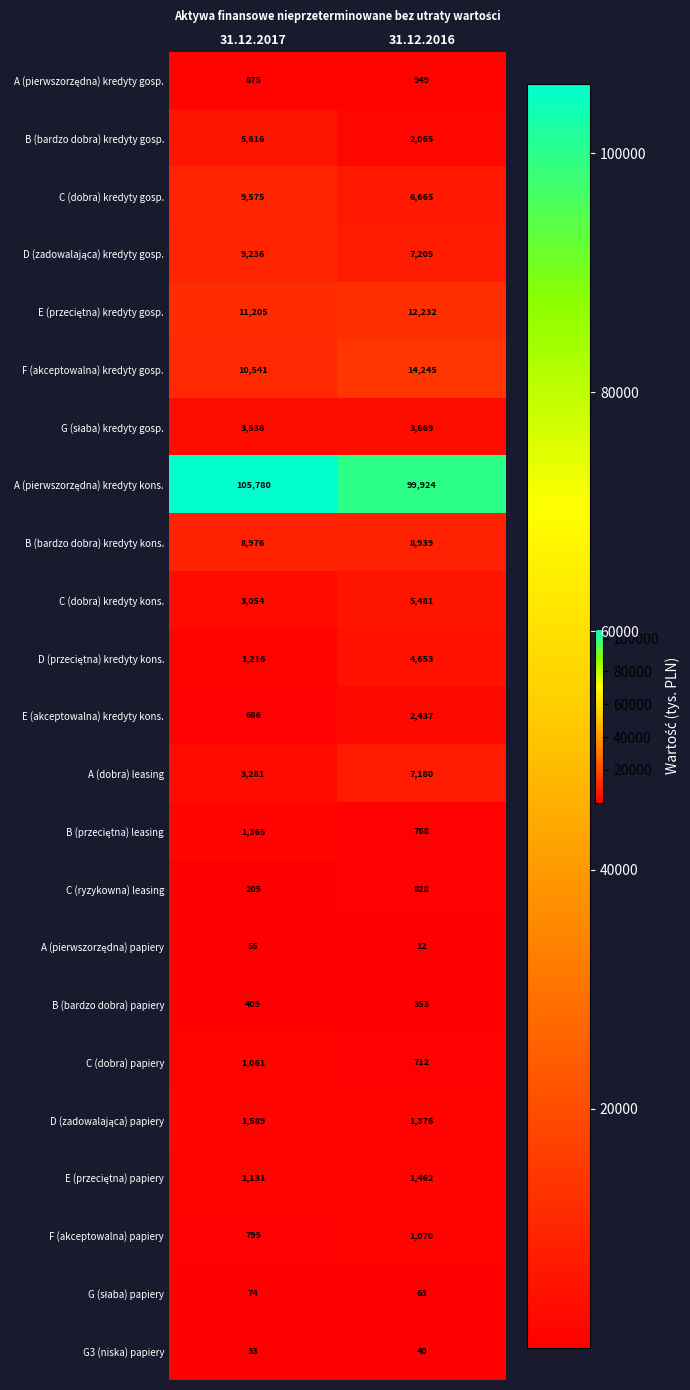

What is the spread (max minus min) of values at 31.12.2016?

99912